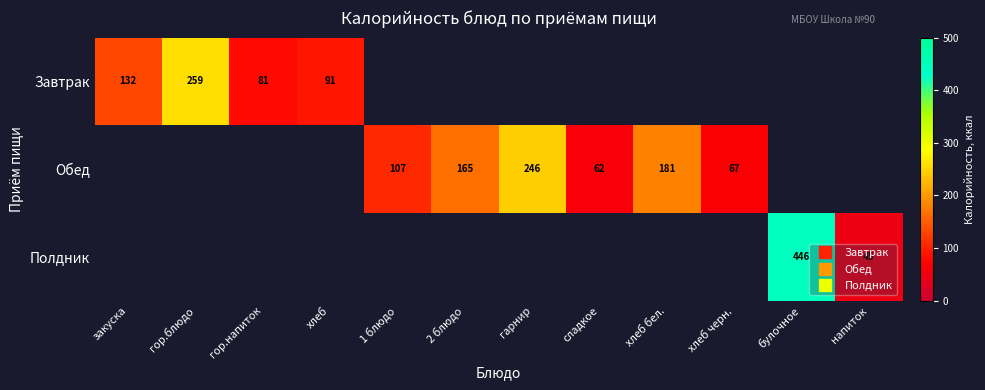

How many data points does each series have?

12